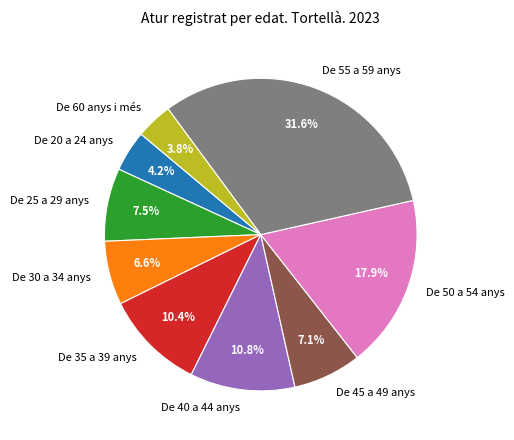

What percentage is the De 20 a 24 anys slice, to the nearest percent?

4%